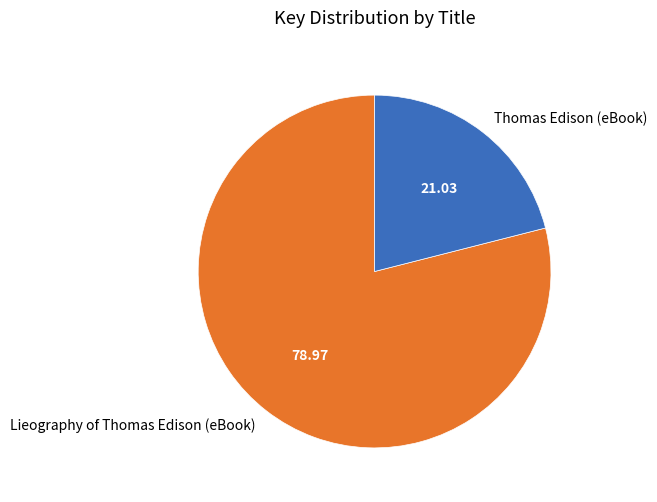

Rank the categories by value from lowest to highest.

Thomas Edison (eBook), Lieography of Thomas Edison (eBook)